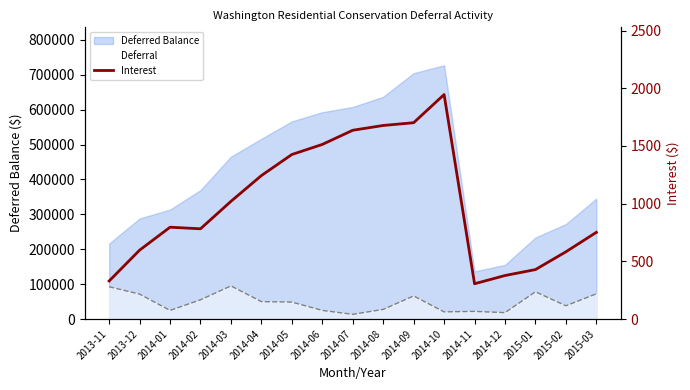

At which category does the data reach its first local peak?

2014-01